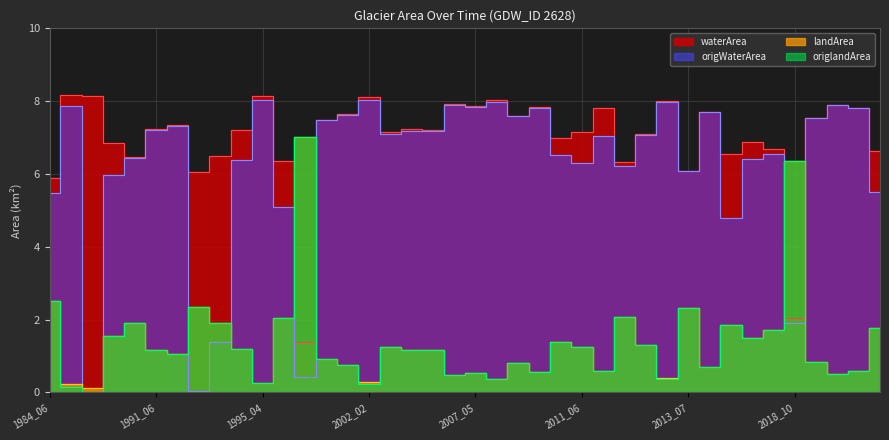

What is the highest value of the waterArea series?

8.2